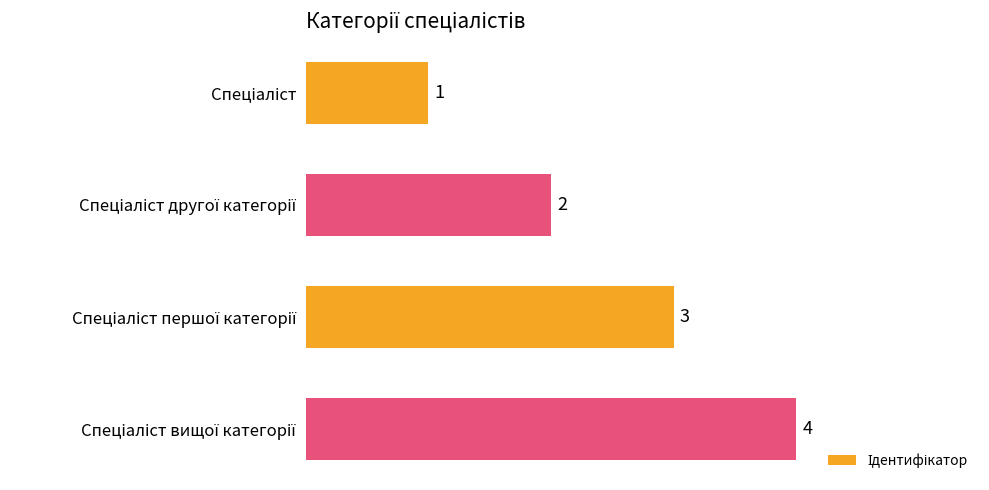

What is the value of the 1st bar from the top?

1